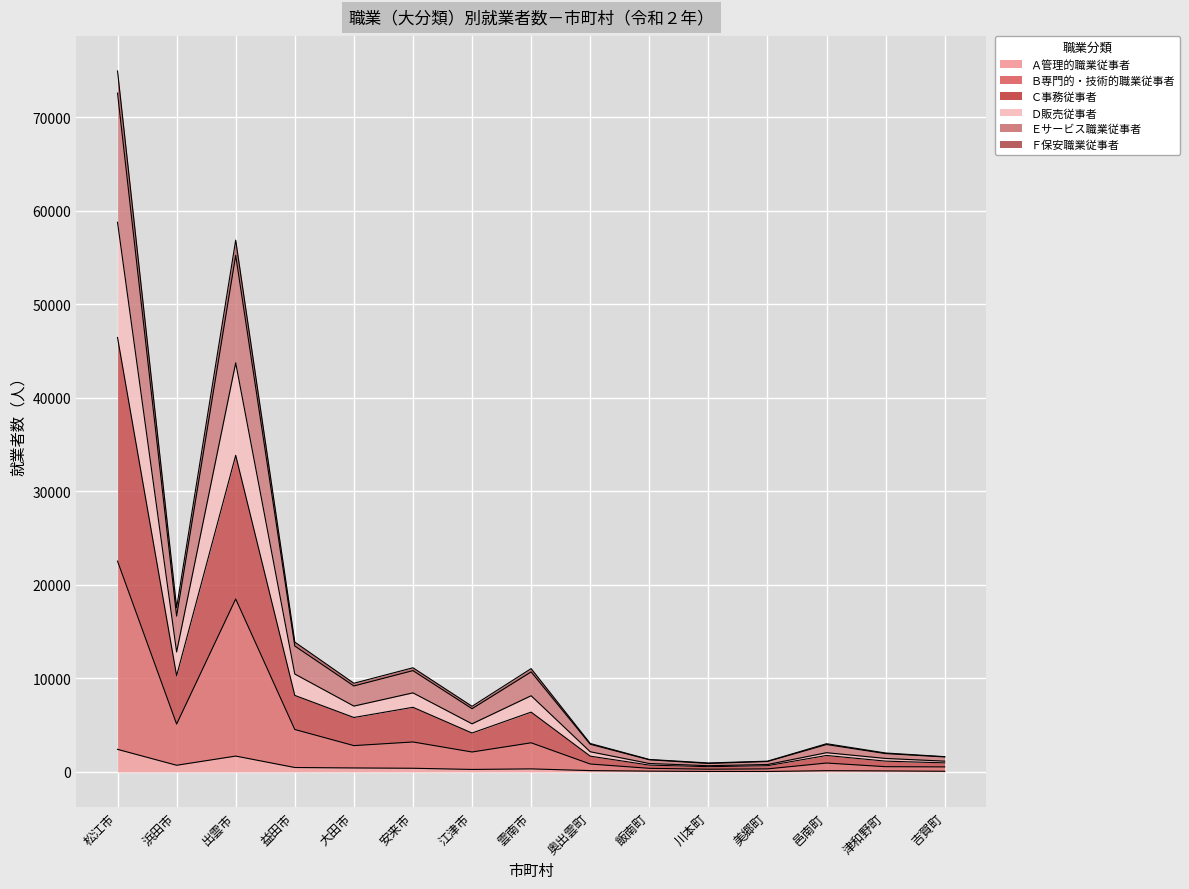

True or false: Ｃ事務従事者 and Ｅサービス職業従事者 intersect in this chart.

False